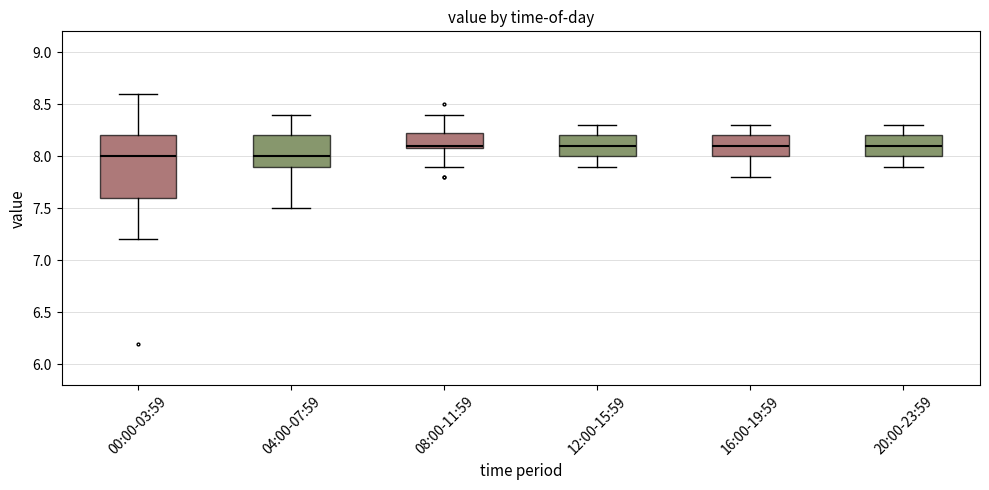

Where is the lower edge of the box for 00:00-03:59 on the y-axis? The values are not printed on the chart, so give them approximately, as read against the axis.

7.60